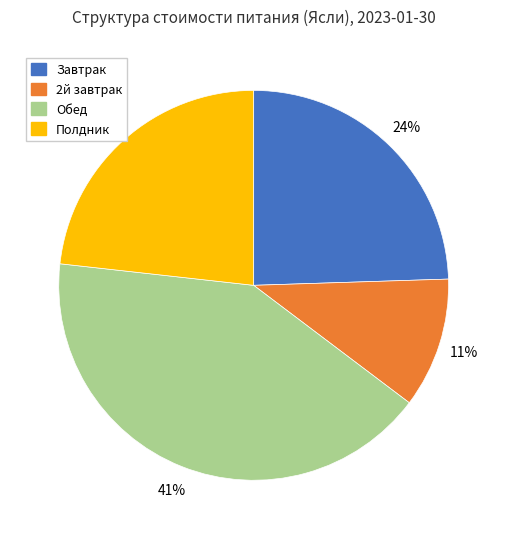

How many segments does this pie chart have?

4